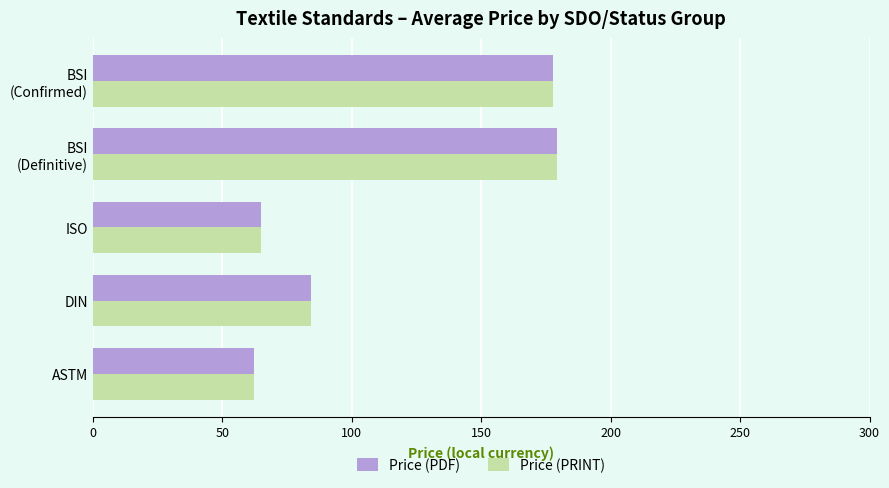

True or false: Price (PDF) has a value of 62.1 at ASTM.

True